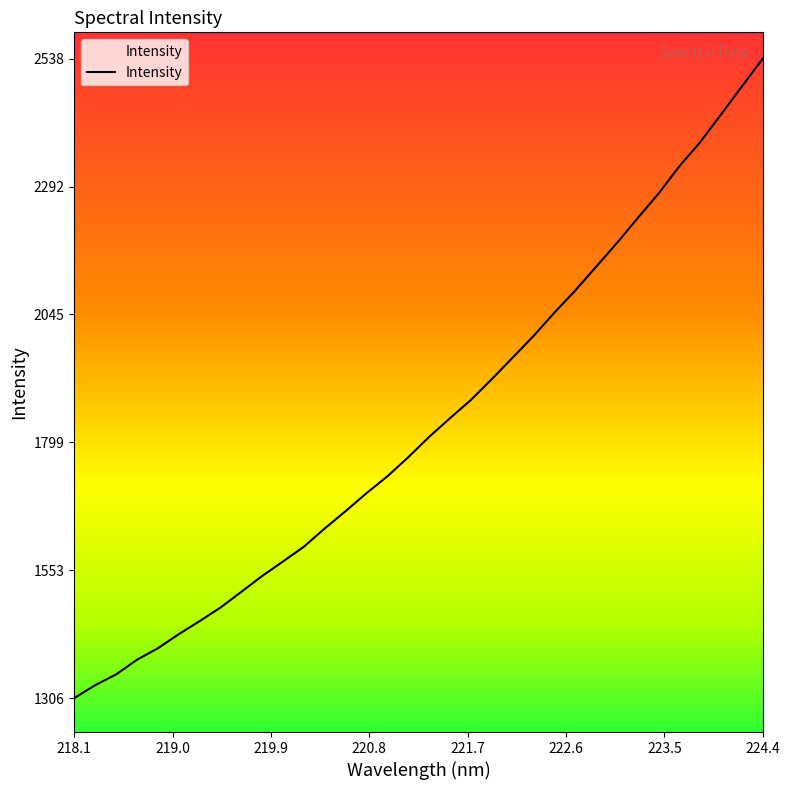

What is the difference between the maximum and minimum values?

1231.6